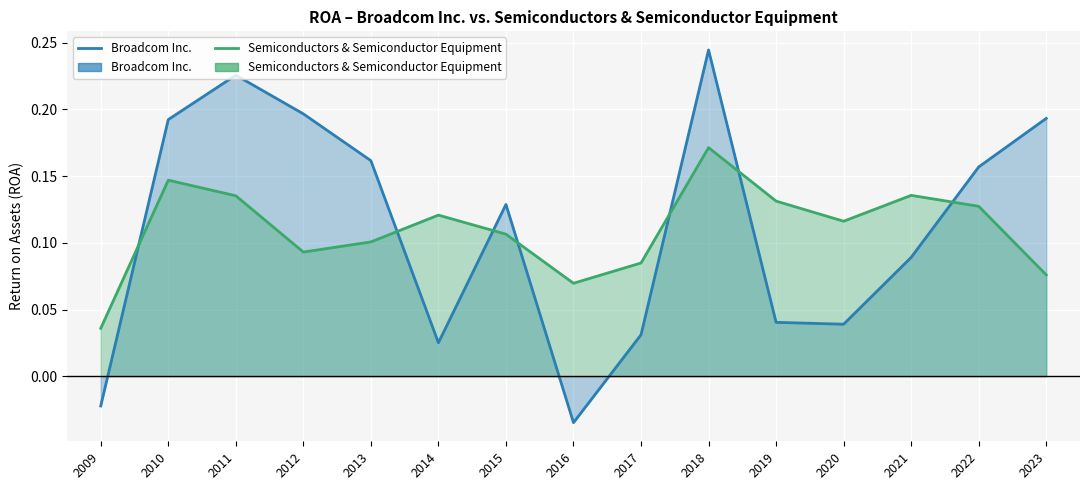

True or false: Broadcom Inc. has more than 2 interior local peaks.

True